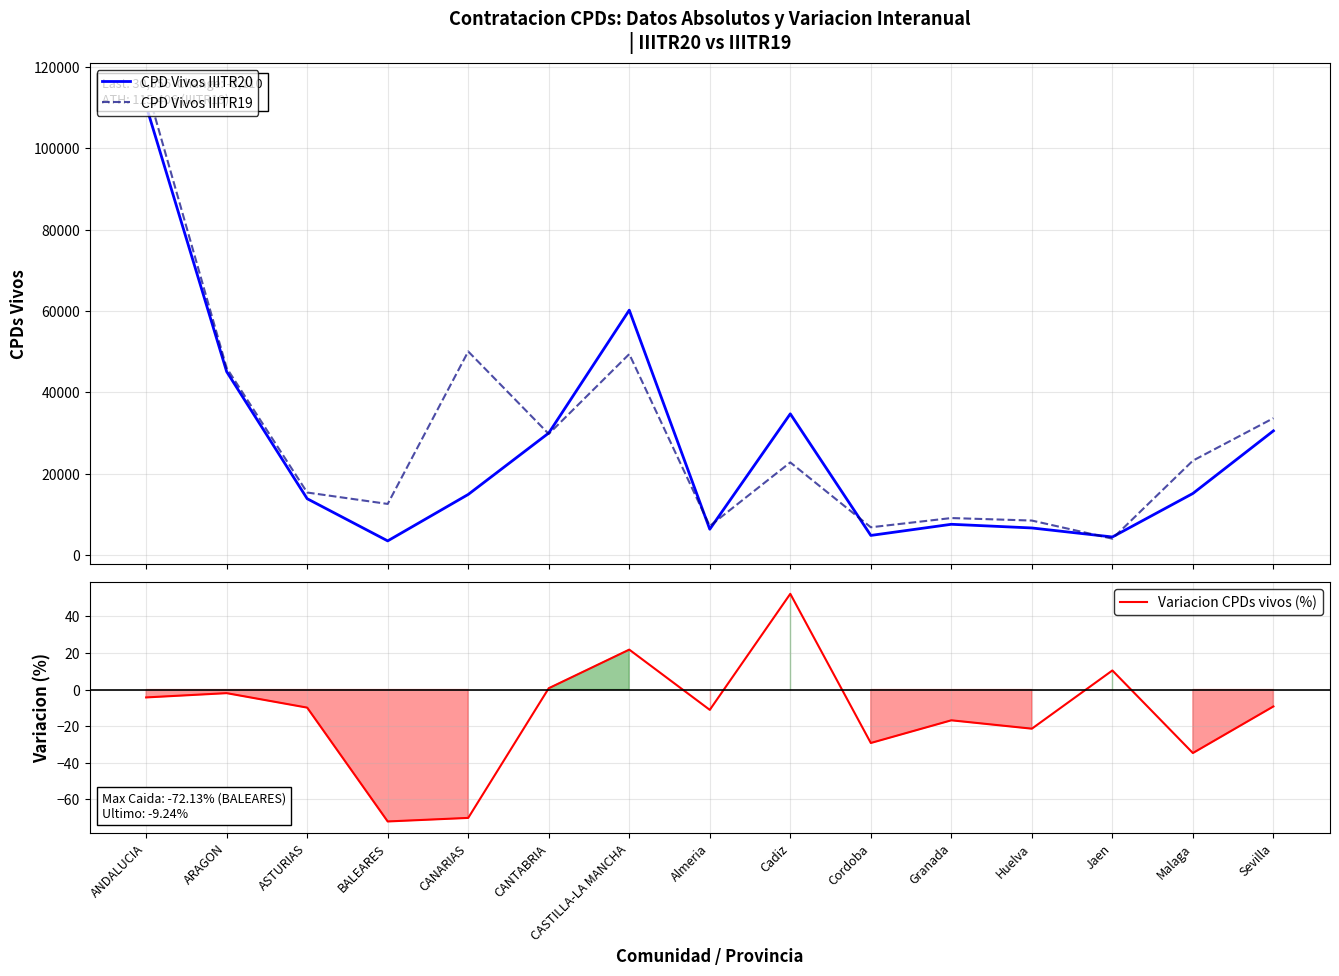

Is the value of CPD Vivos IIITR19 at ANDALUCIA greater than the value of CPD Vivos IIITR20 at Cordoba?

Yes